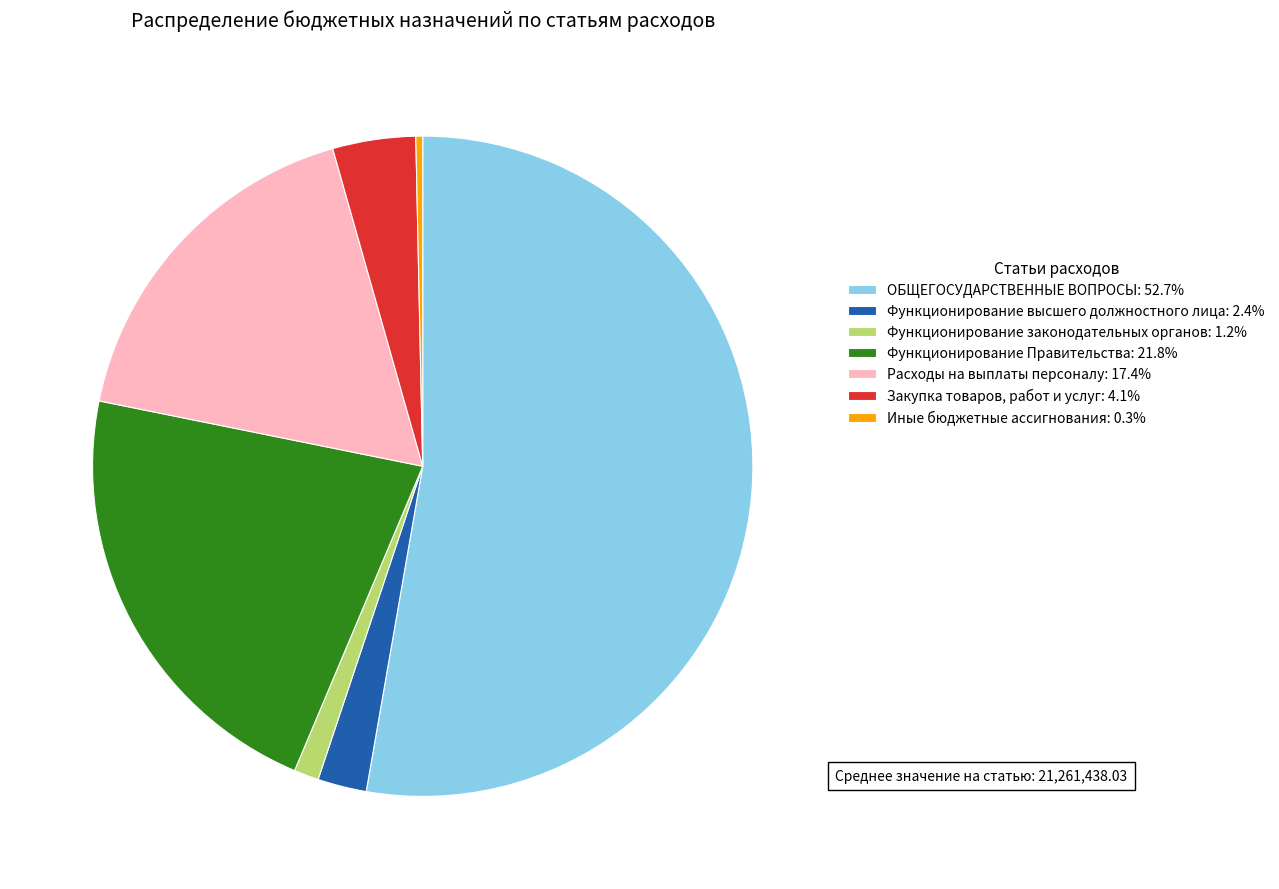

The Функционирование законодательных органов slice represents 1% of the pie. True or false?

True